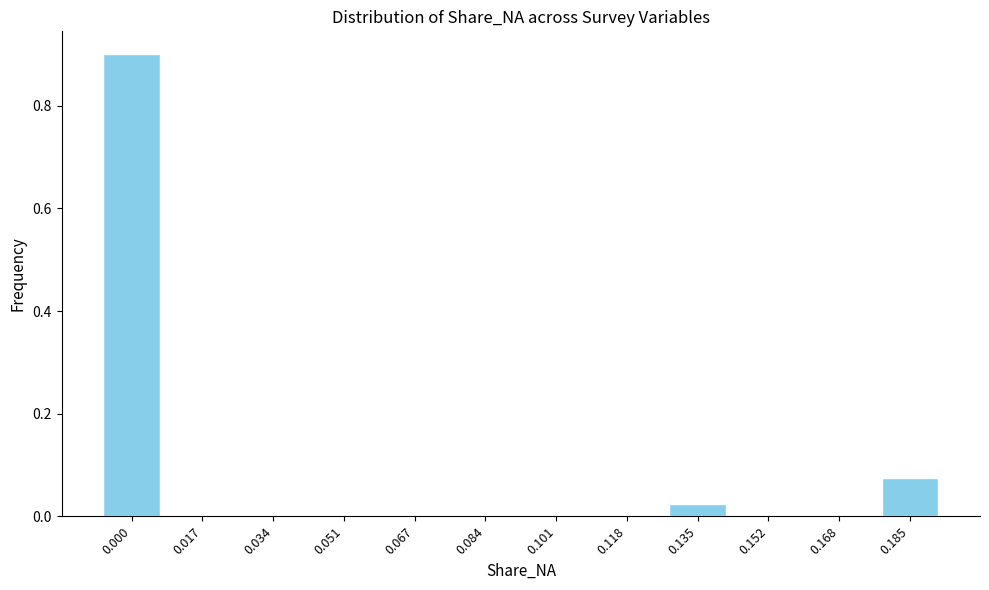

What is the greatest value displayed?

0.9